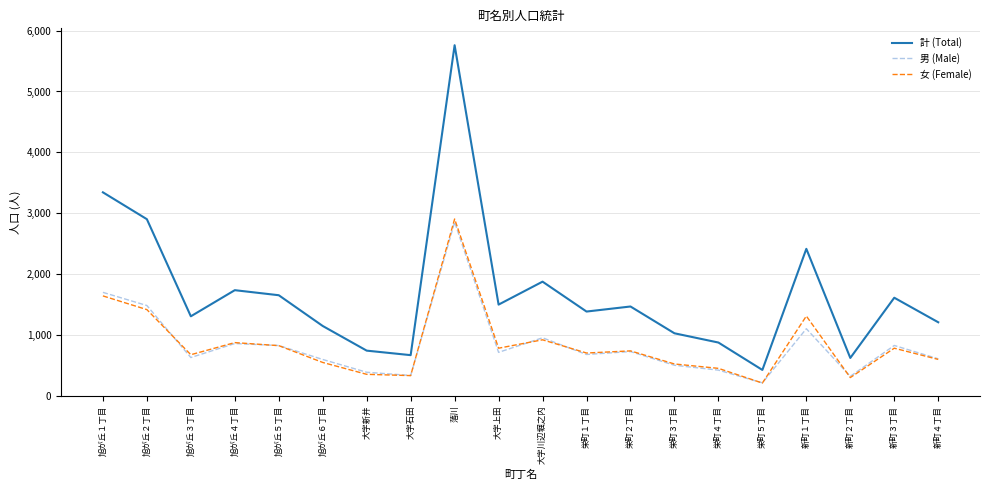

At which label does 計 (Total) first exceed 1469?

旭が丘１丁目